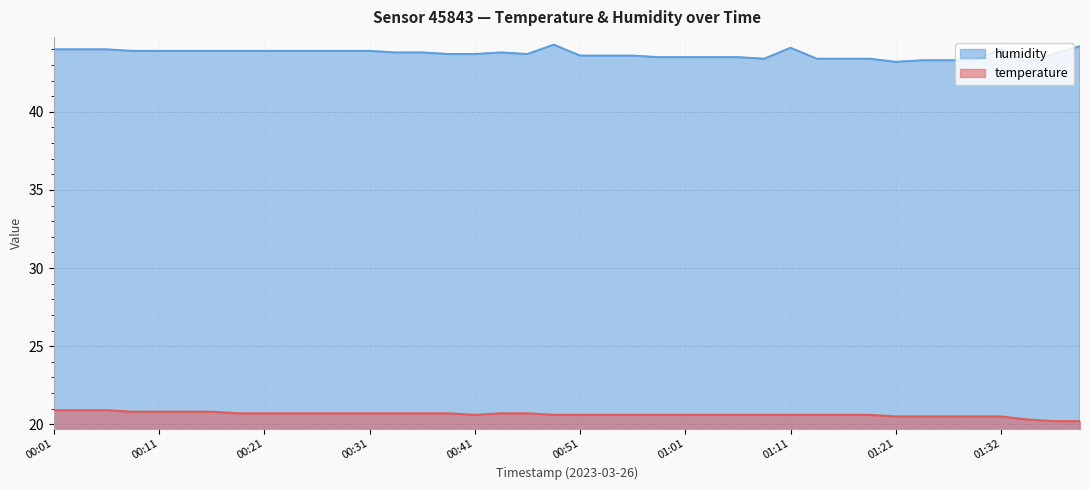

What is the sum of all temperature values?

825.2